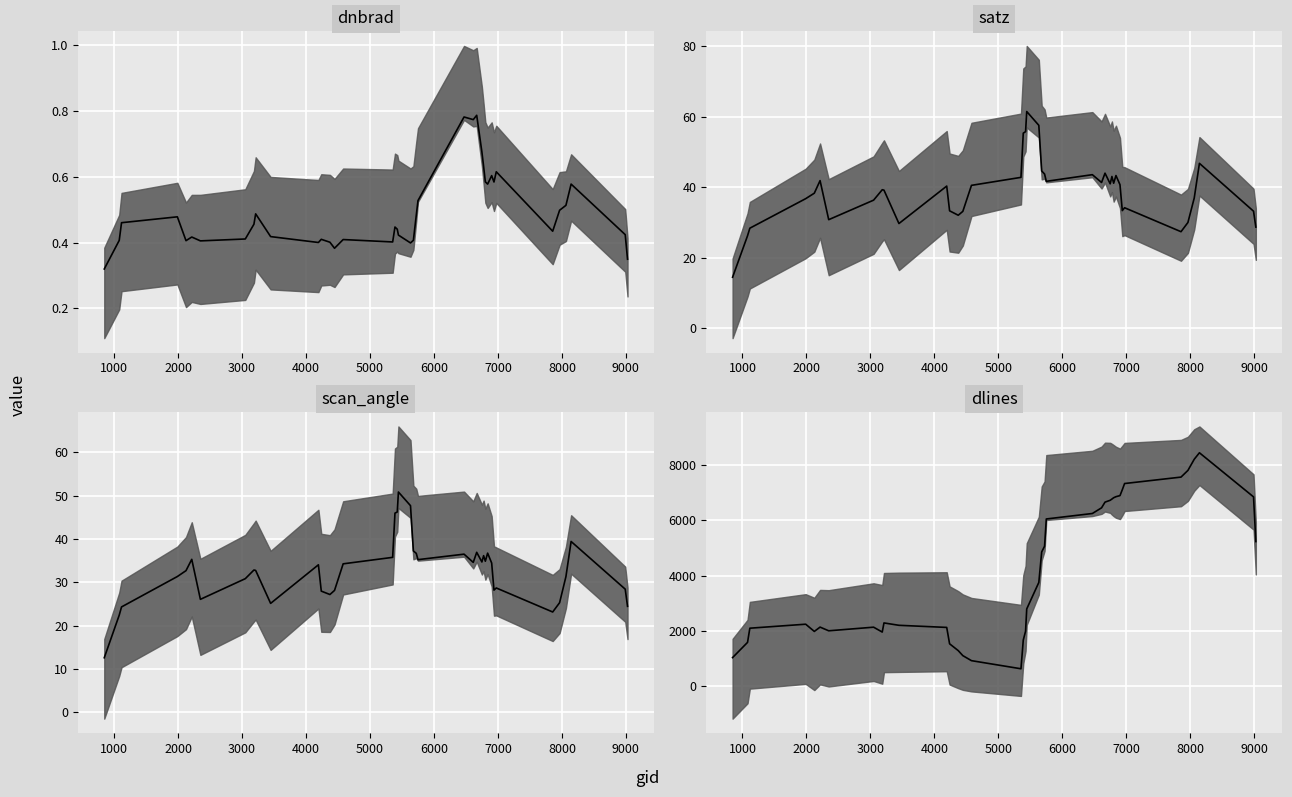

Which series has the largest total across all categories?

dlines